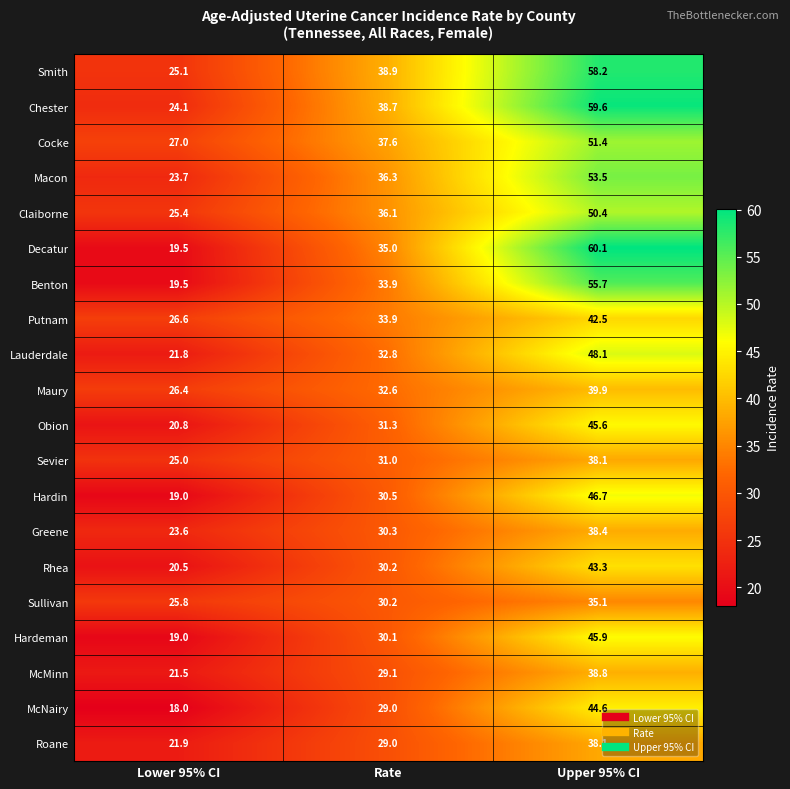

At which label is Benton closest to 37?

Rate